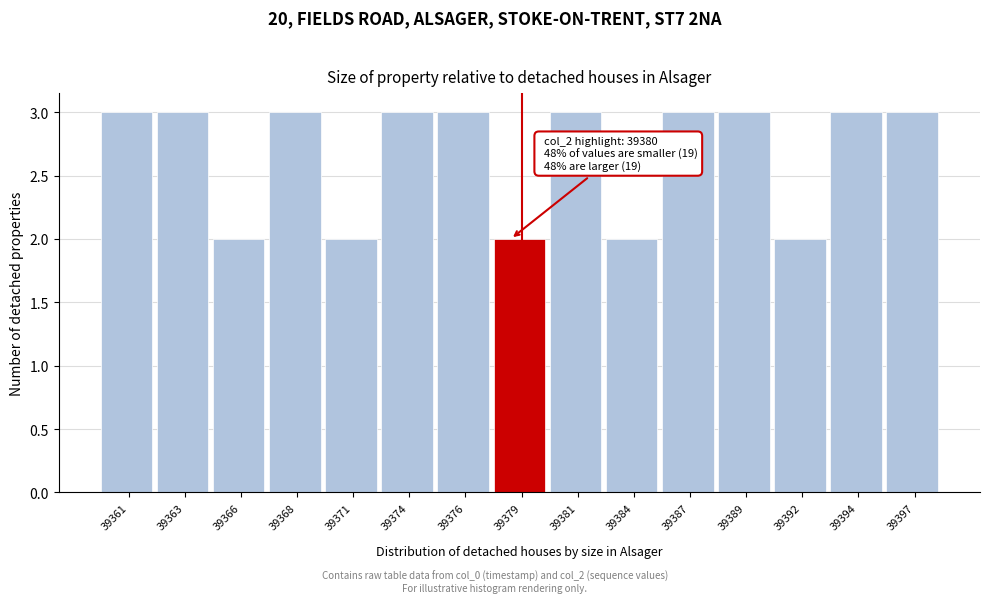

Reading right to left, extract all data points from this chart.

3	3	2	3	3	2	3	2	3	3	2	3	2	3	3